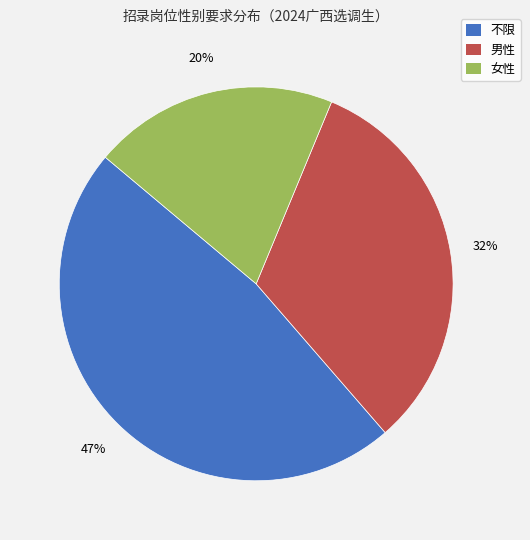

What is the largest slice in the pie chart?

不限